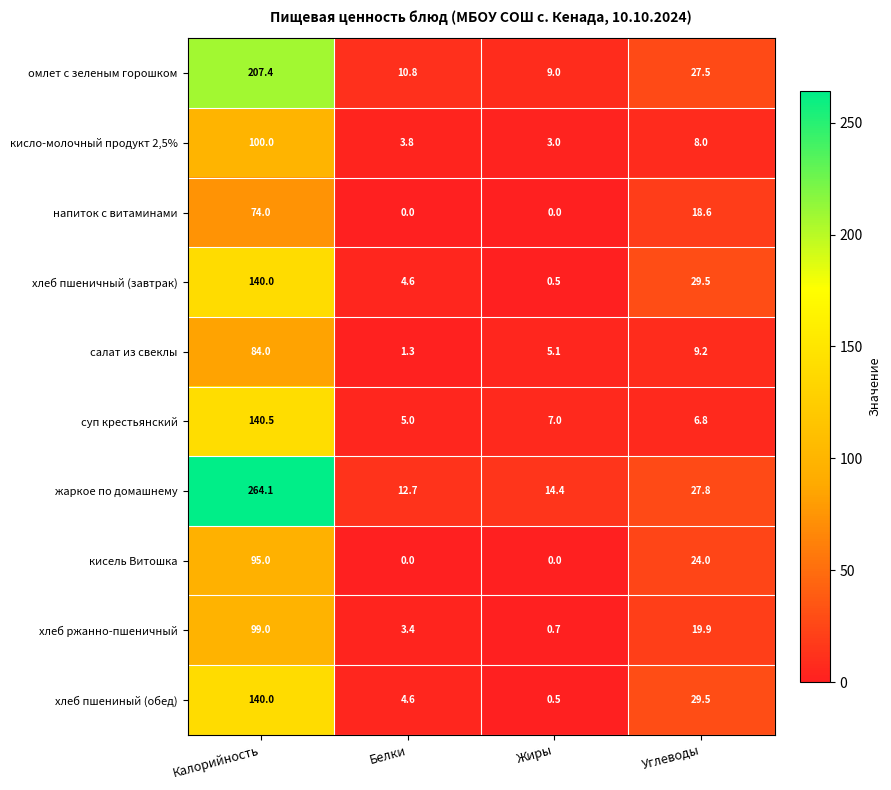

What is the sum of the суп крестьянский values at Углеводы and Жиры?

13.8